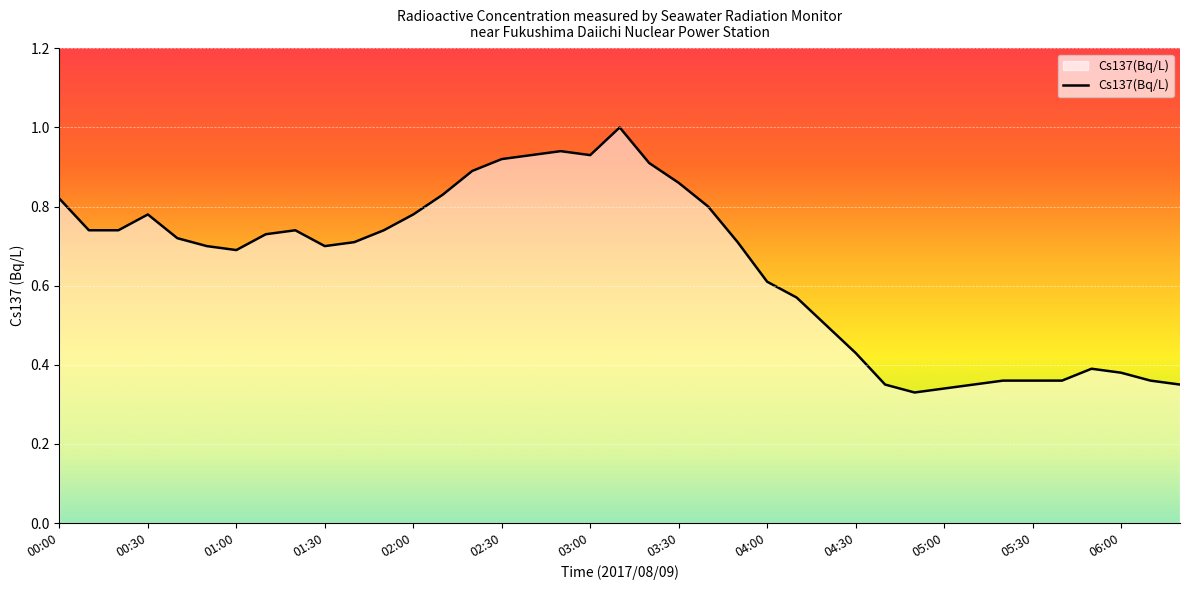

What is the greatest value displayed?

1.0